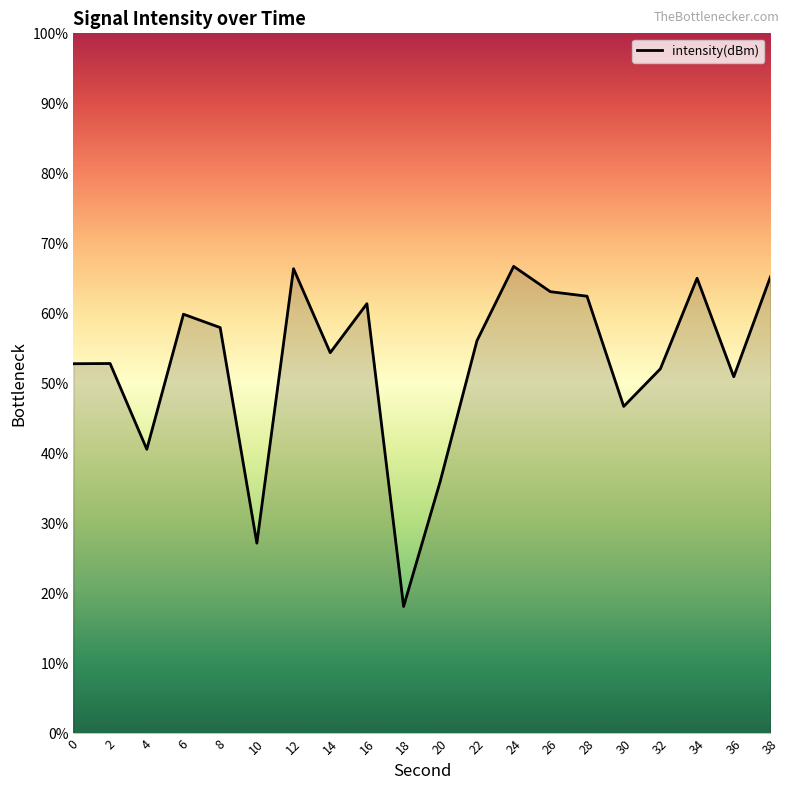

Which category has the lowest value across all series?

18